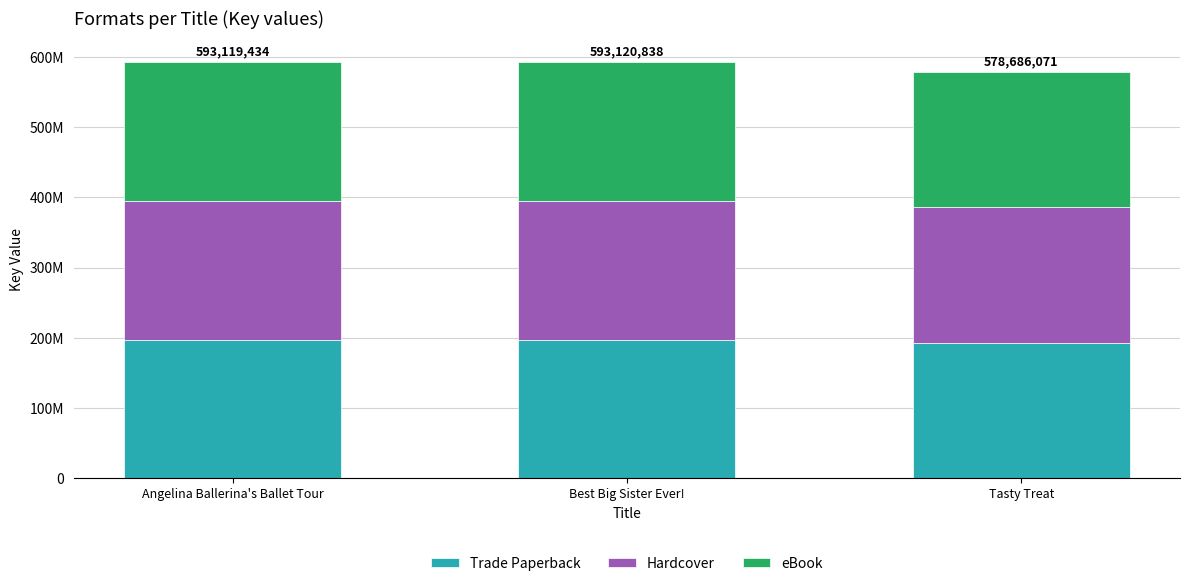

Are the bars grouped side by side (vs. stacked)?

No